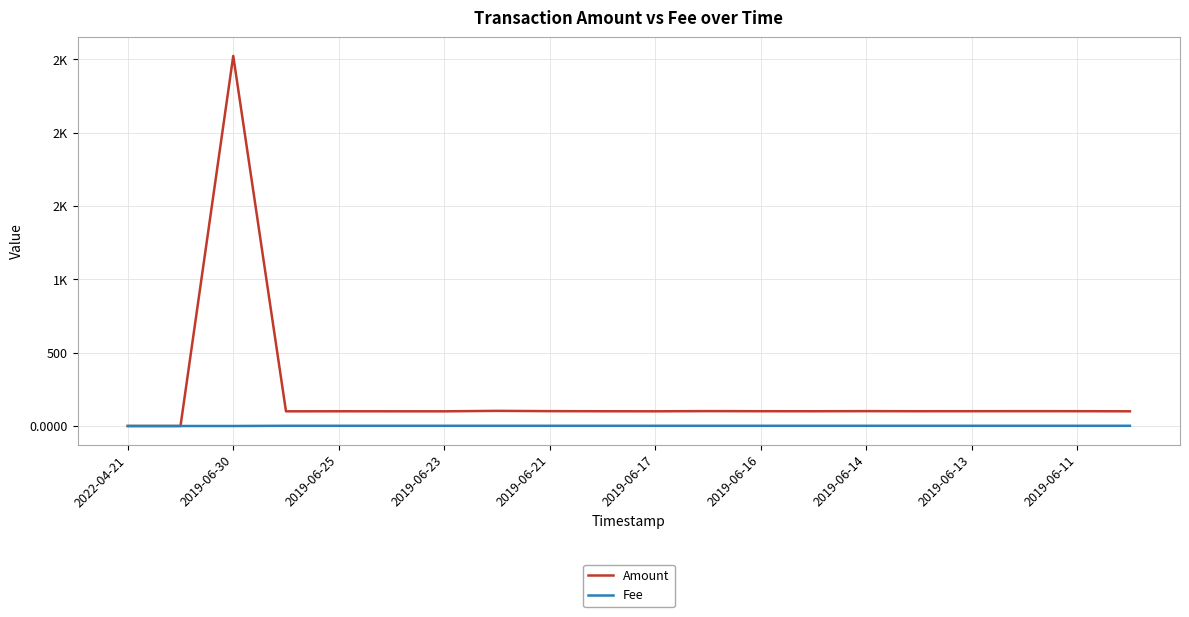

Does the chart display data point markers on the line(s)?

No